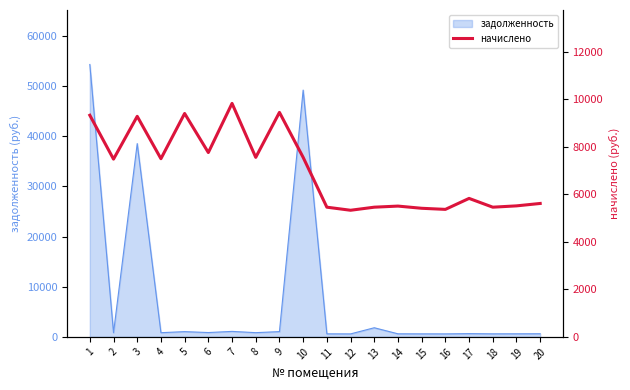

What is the maximum value for задолженность?

54281.4